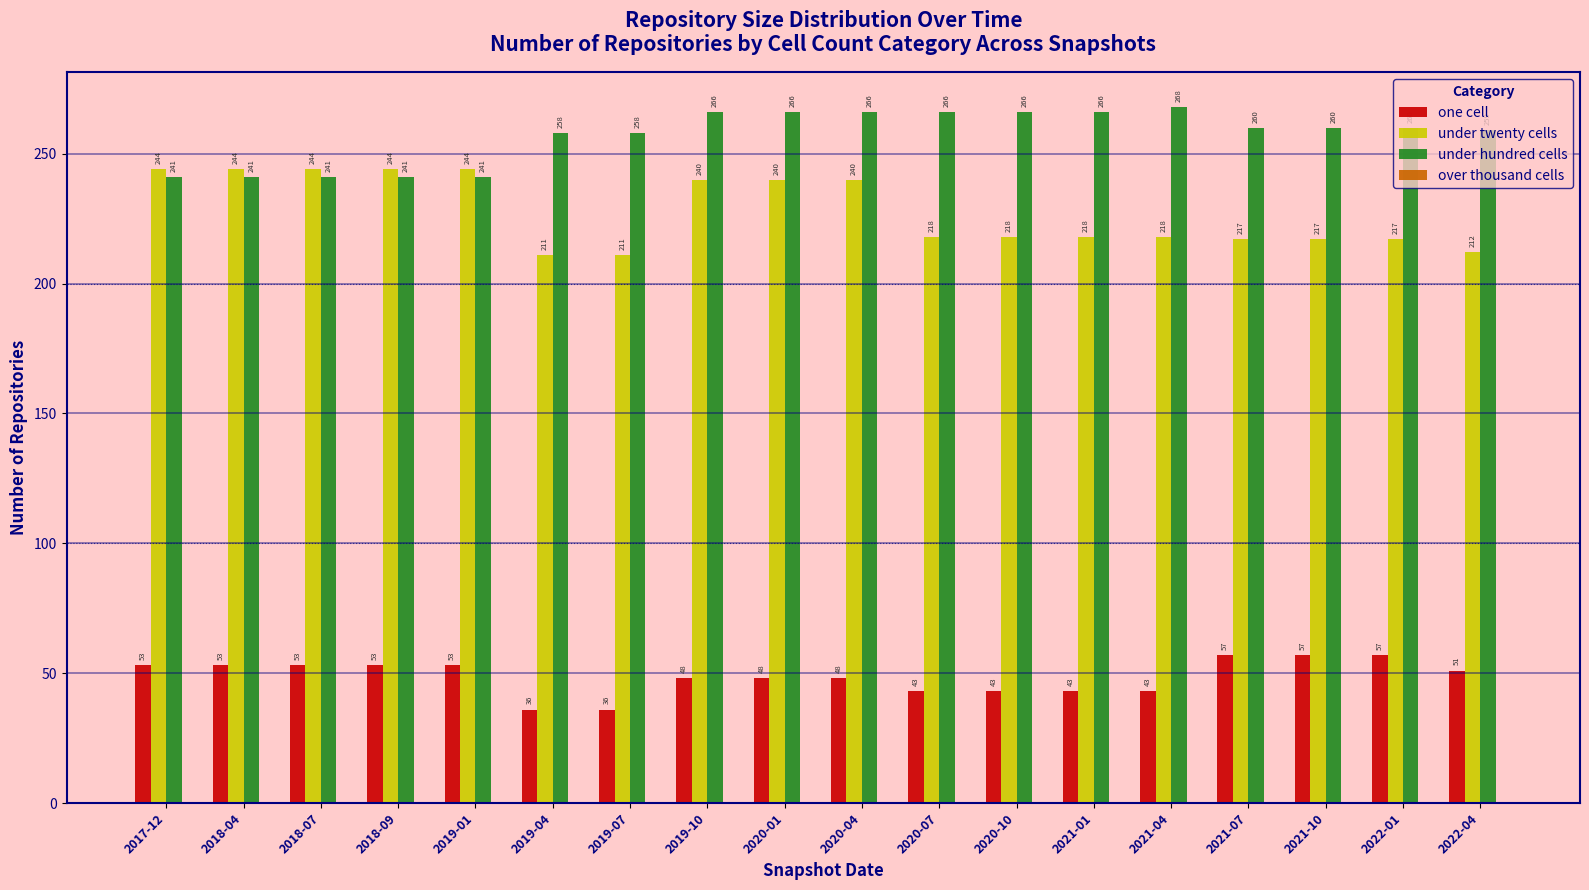

Between 2020-01 and 2021-04, which series saw the biggest shift?

under twenty cells